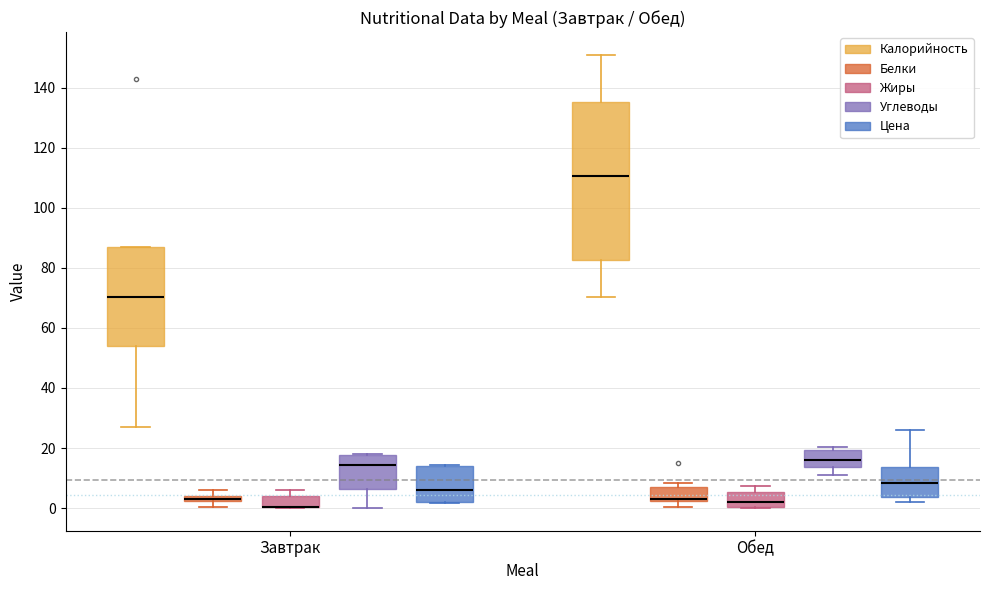

Which box is the tallest, from its lower edge to its upper edge?

Обед (Калорийность)